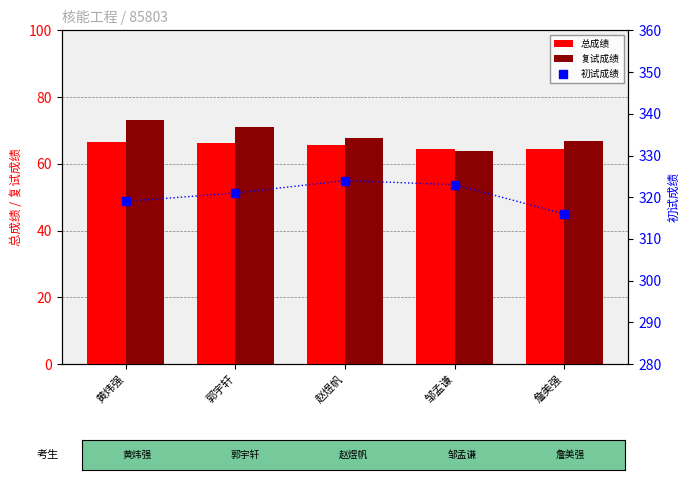

At how many categories does at least one series exceed 67?

5